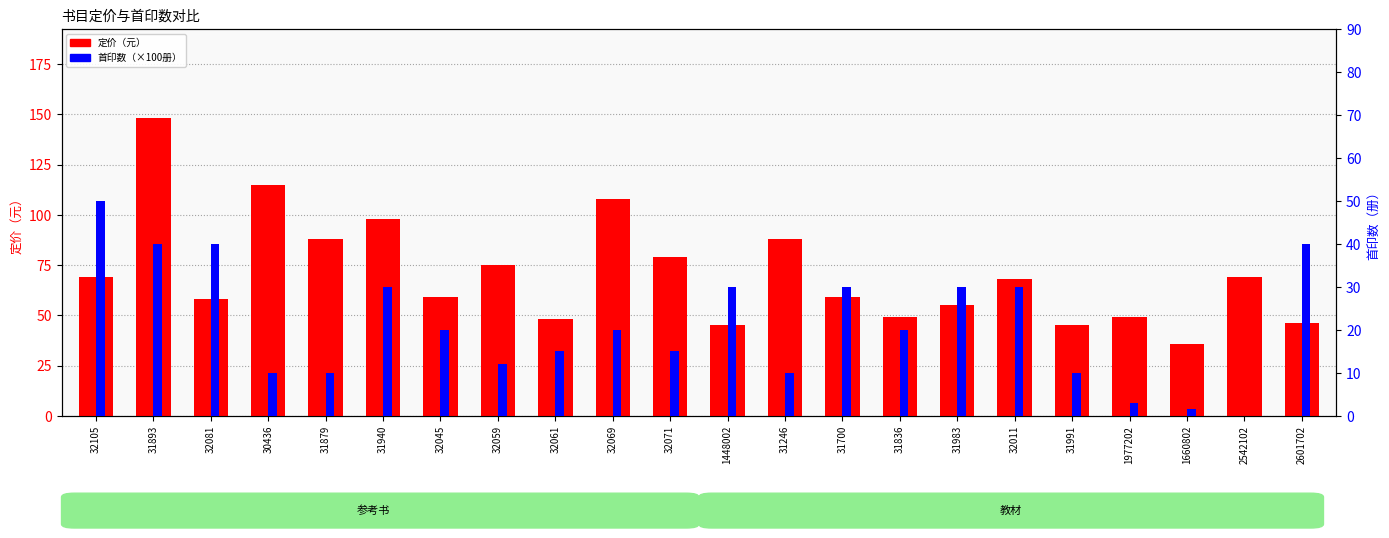

Rank the categories by 首印数（×100册） value from lowest to highest.

2542102, 1660802, 1977202, 30436, 31879, 31246, 31991, 32059, 32061, 32071, 32045, 32069, 31836, 31940, 1448002, 31700, 31983, 32011, 31893, 32081, 2601702, 32105